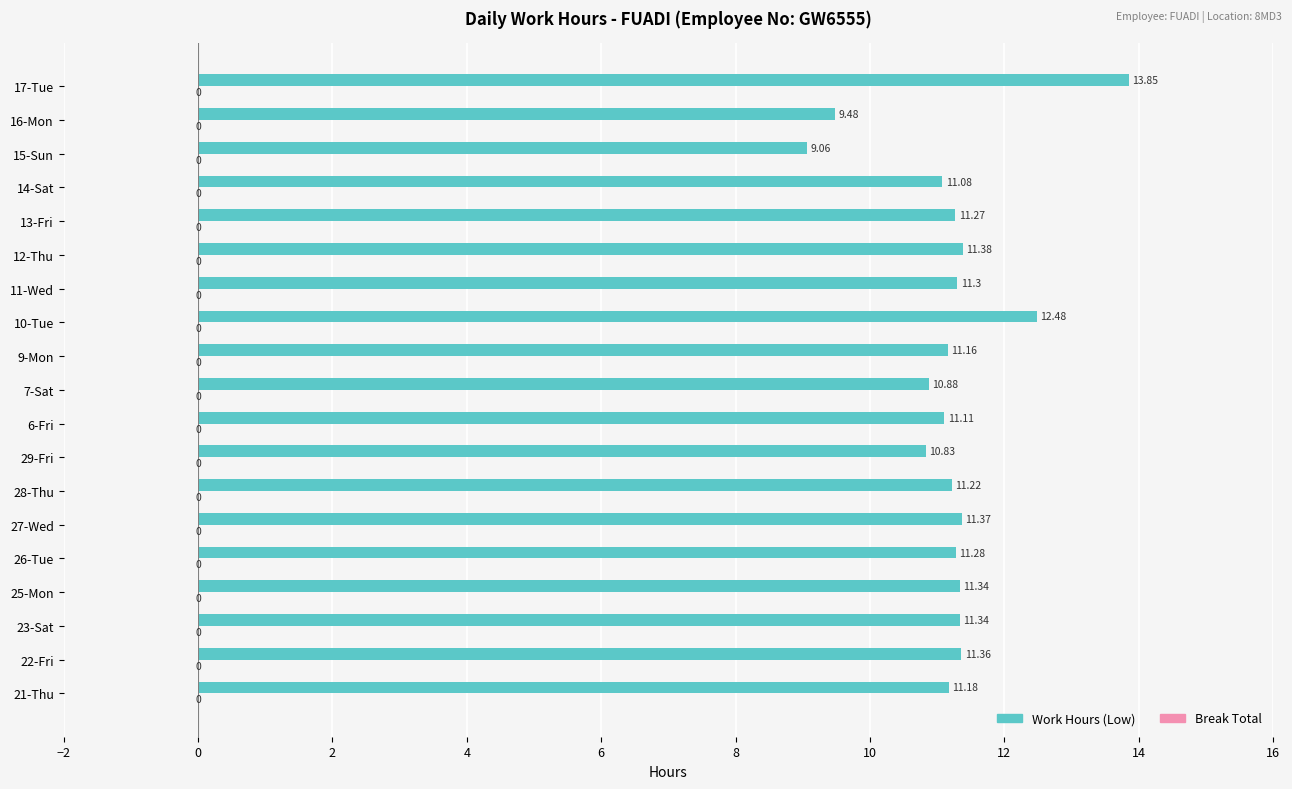

What is the difference between the second highest and second lowest values?

3.0